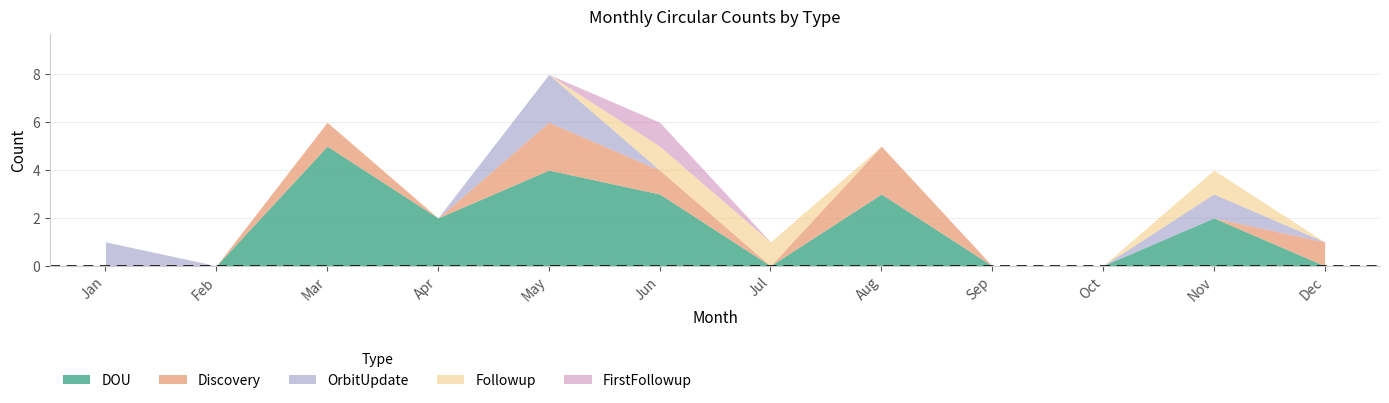

Between May and Apr, which is larger?

May